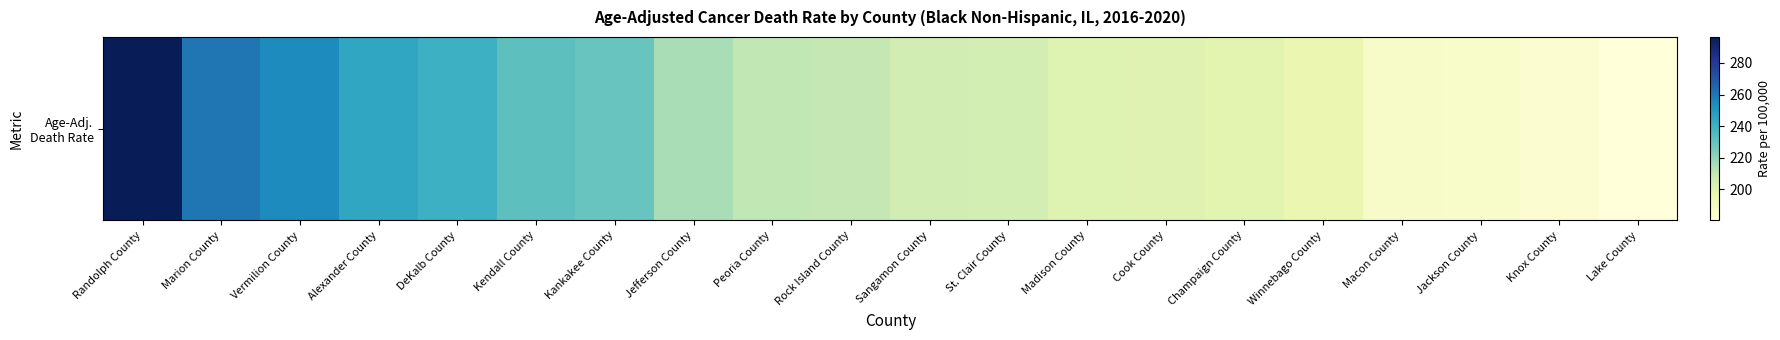

At which label does the data first exceed 210?

Randolph County